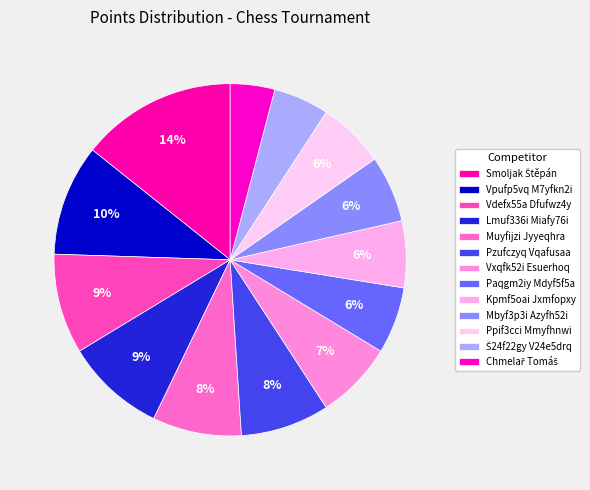

What percentage is the Pzufczyq Vqafusaa slice, to the nearest percent?

8%